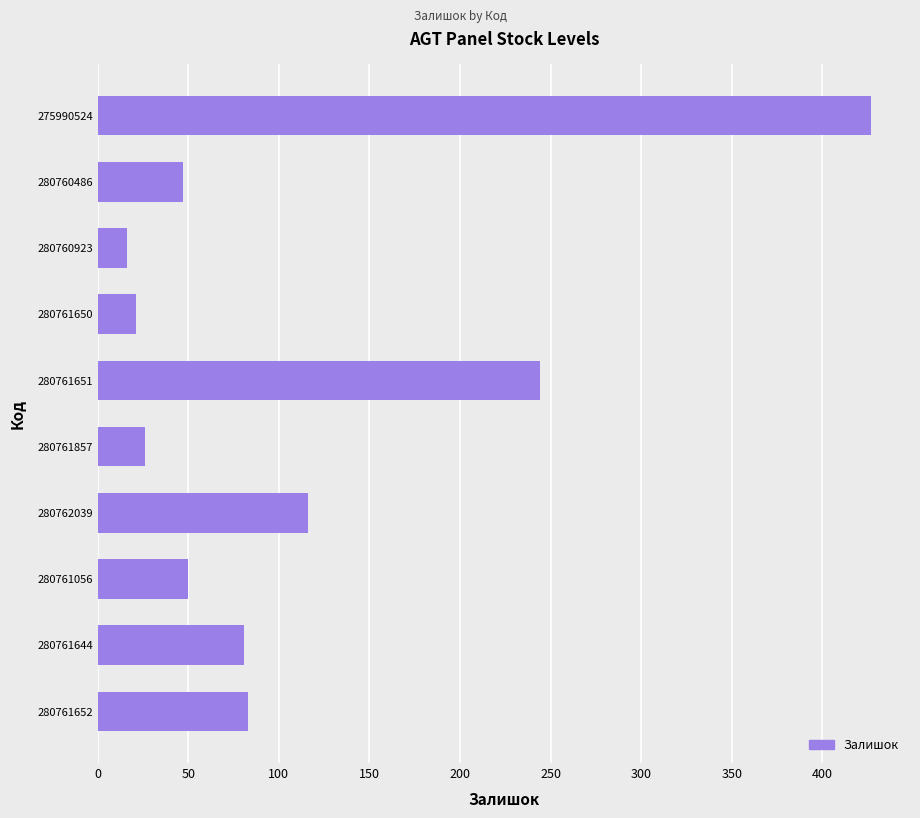

What is the difference between the values at 280761651 and 280760923?

228